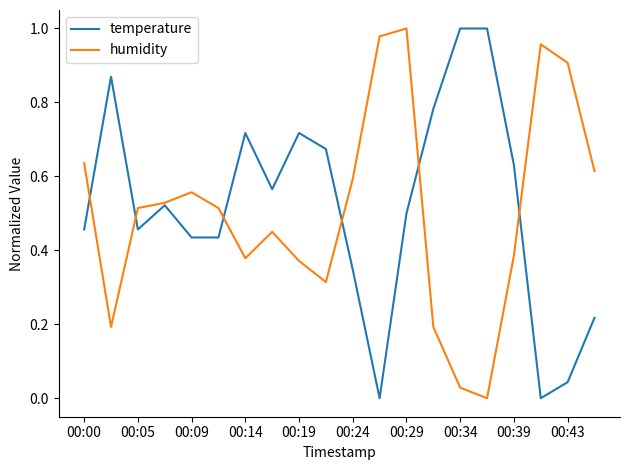

How many interior local valleys does the humidity series have?

4